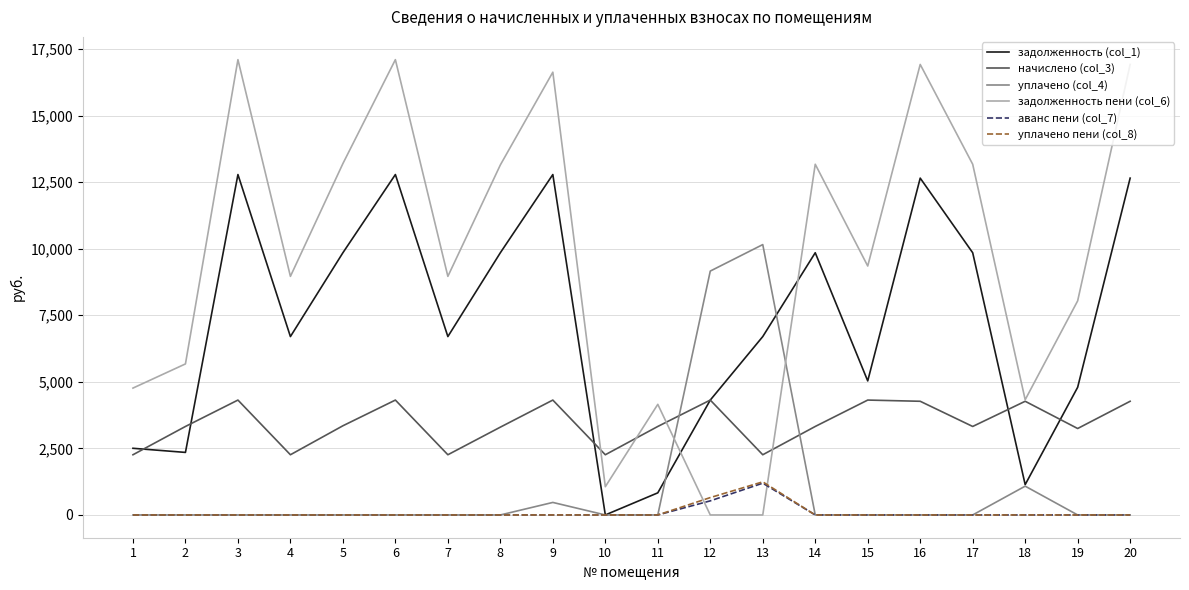

Is it true that начислено (col_3) equals 4315.7 at 15?

True